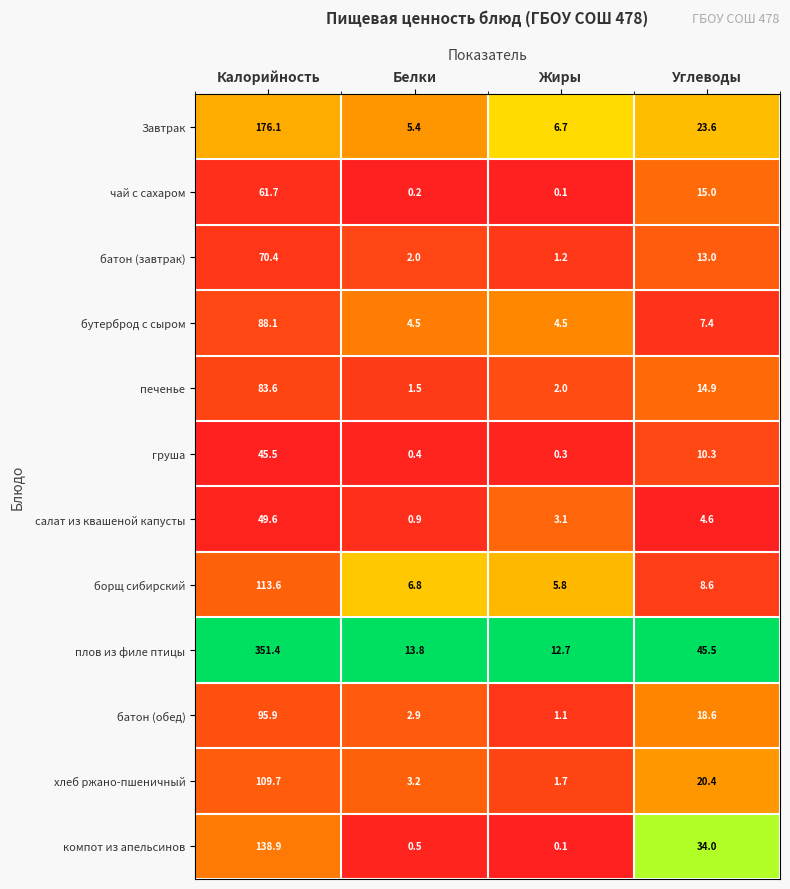

What is the spread (max minus min) of values at Жиры?

12.6